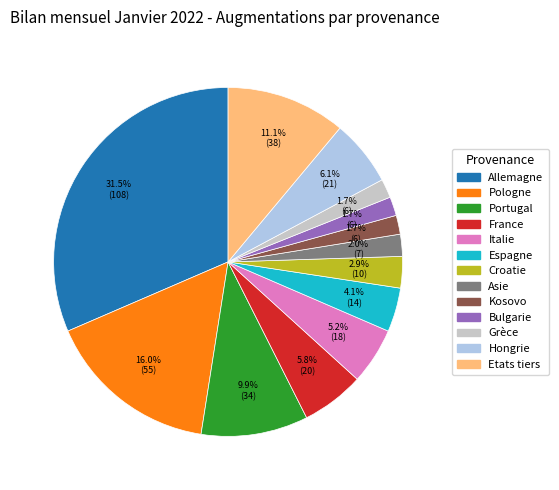

Which category has the biggest portion of the pie?

Allemagne